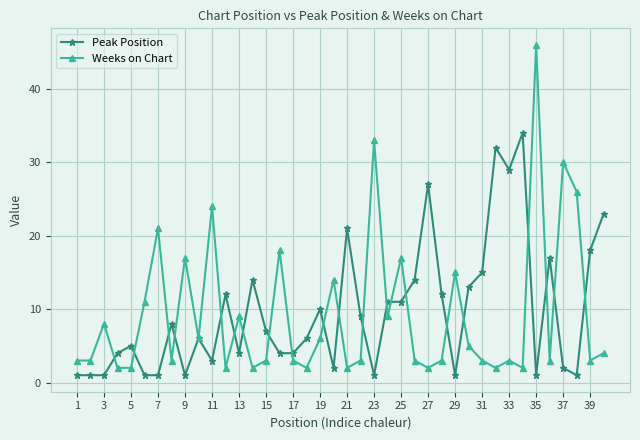

List the series in order of their peak value, lowest first.

Peak Position, Weeks on Chart